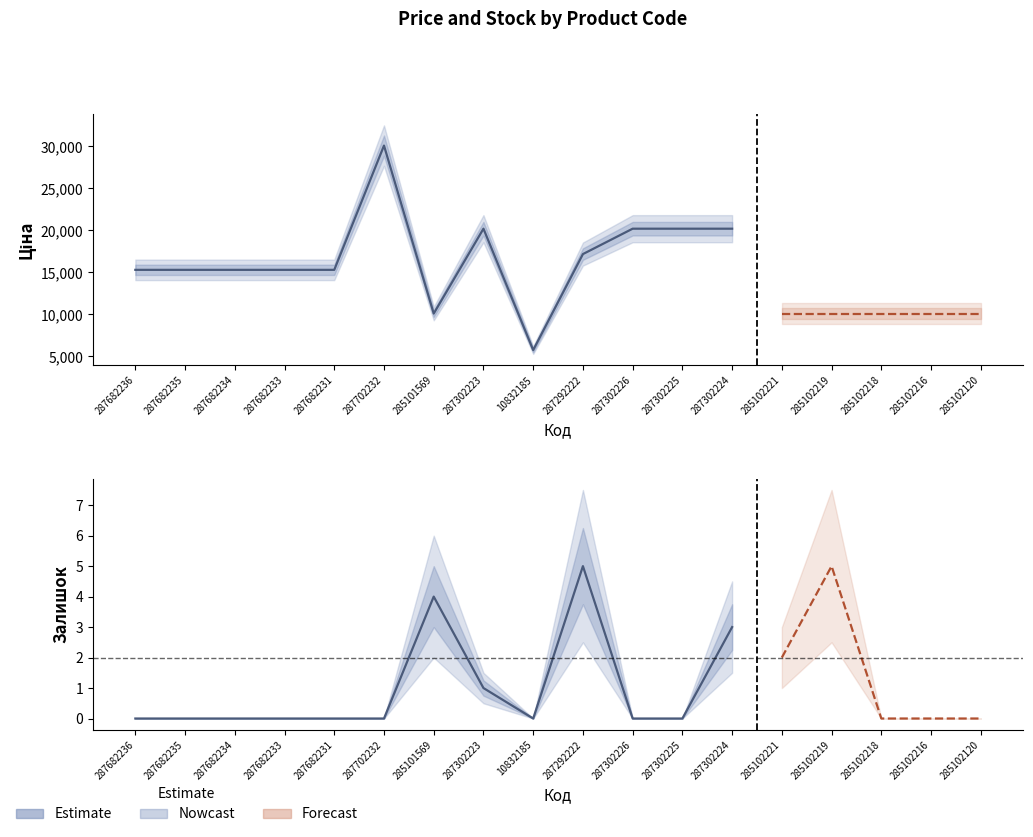

How many lines are shown in the chart?

2